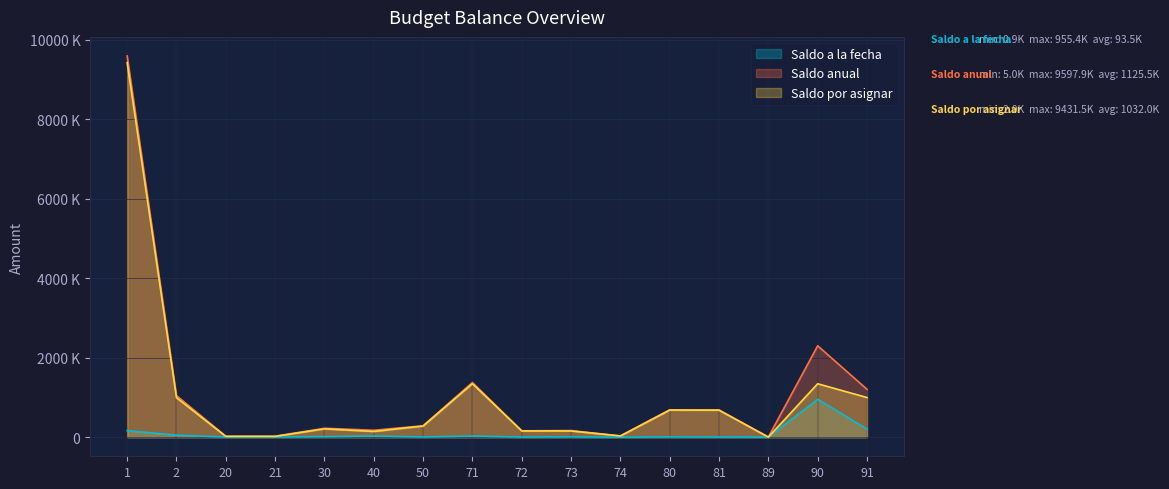

Which series changed the most between 20 and 40?

Saldo anual